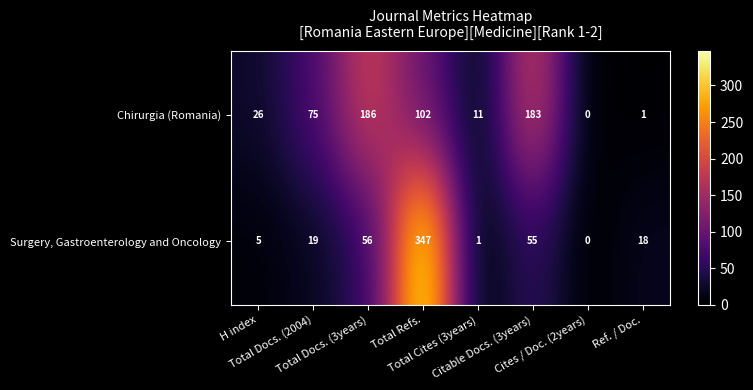

Which series has the widest spread of values?

Surgery, Gastroenterology and Oncology